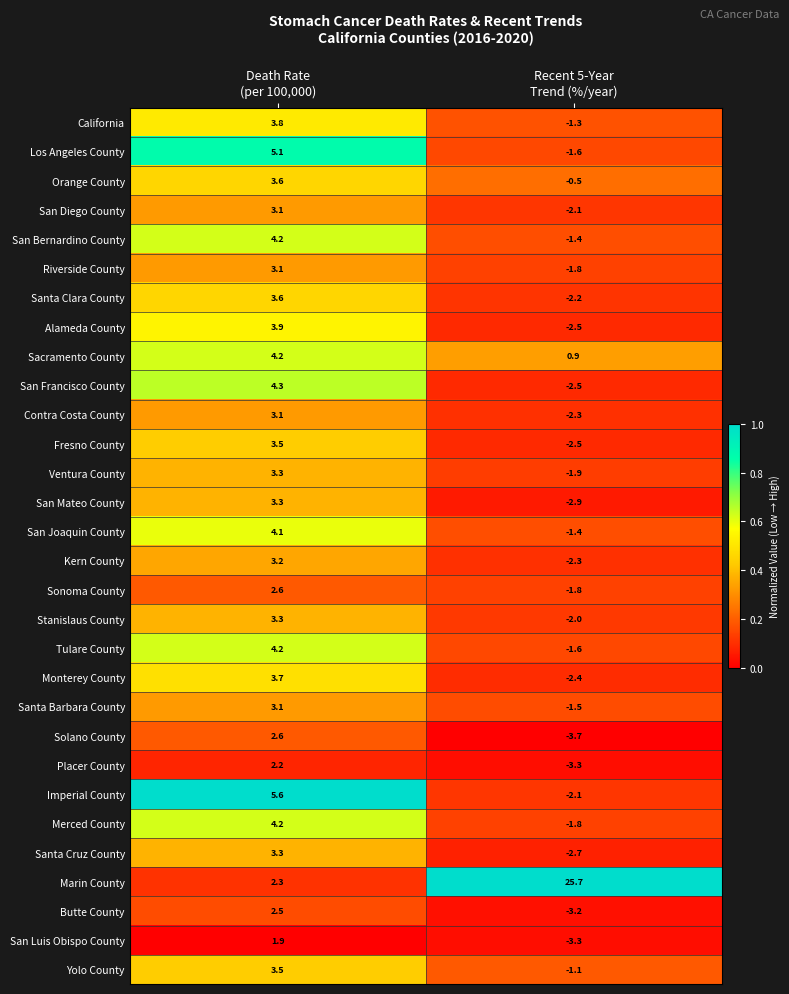

Which label corresponds to the largest value in the chart?

Recent 5-Year
Trend (%/year)